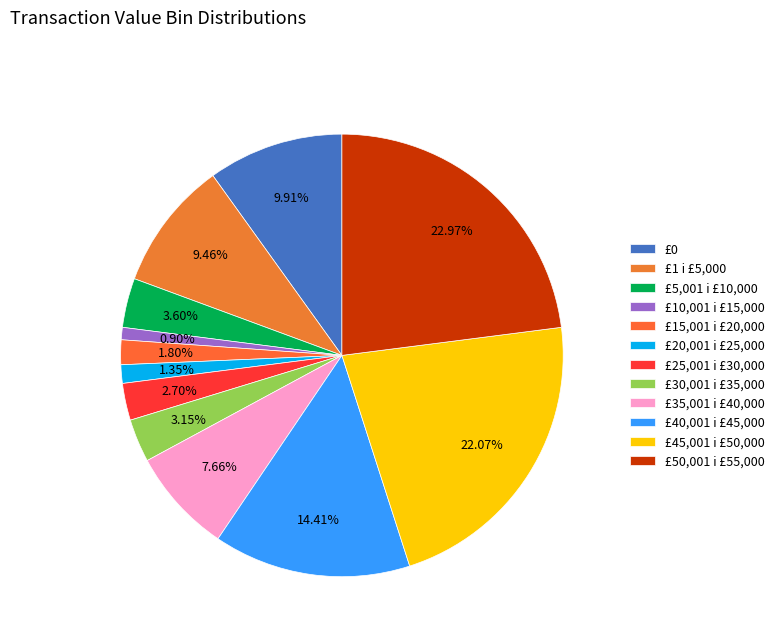

What percentage is the £40,001 i £45,000 slice, to the nearest percent?

14%